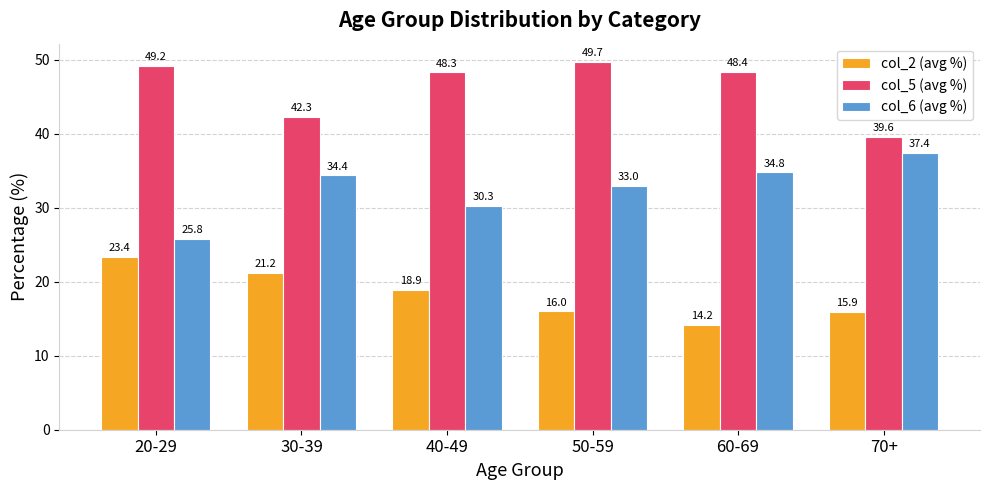

Does the chart contain stacked bars?

No